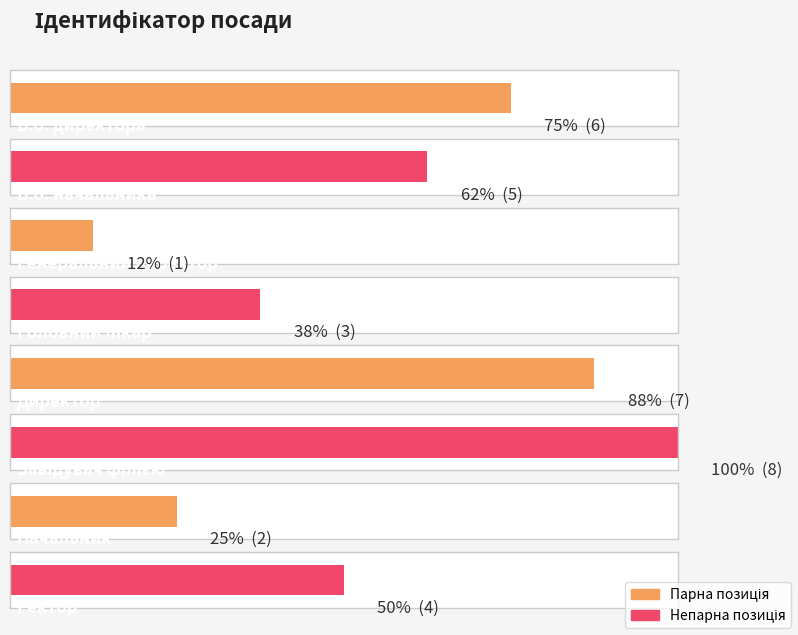

Between Ректор and Начальник, which is larger?

Ректор